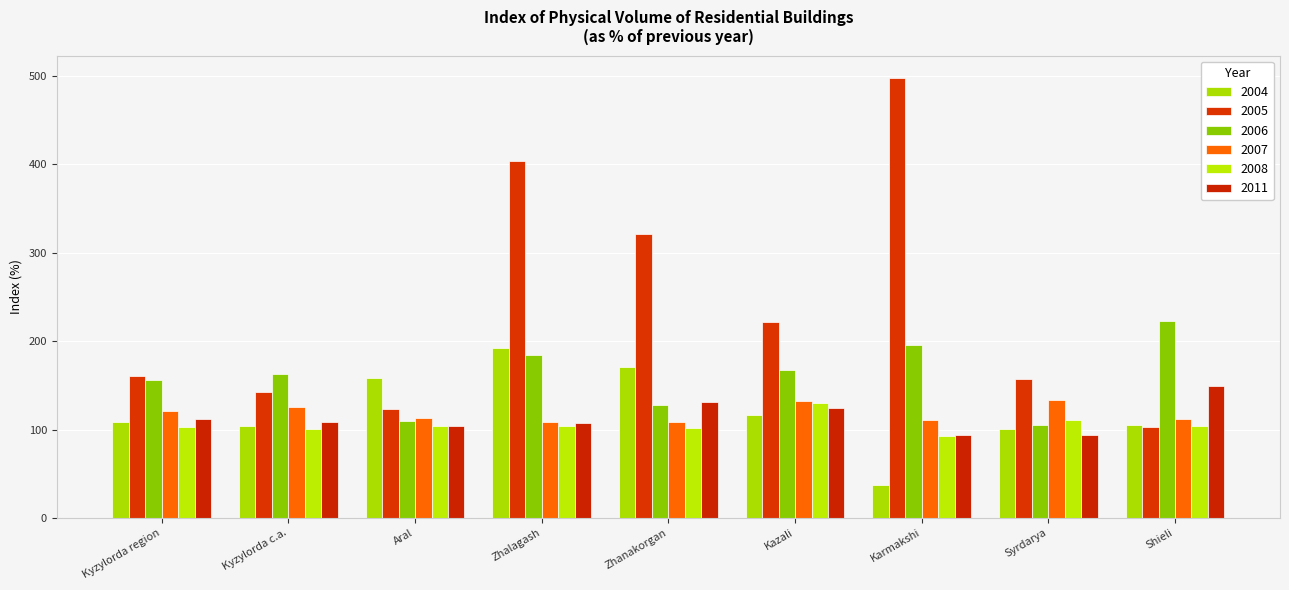

What is the spread (max minus min) of values at Karmakshi?

461.3